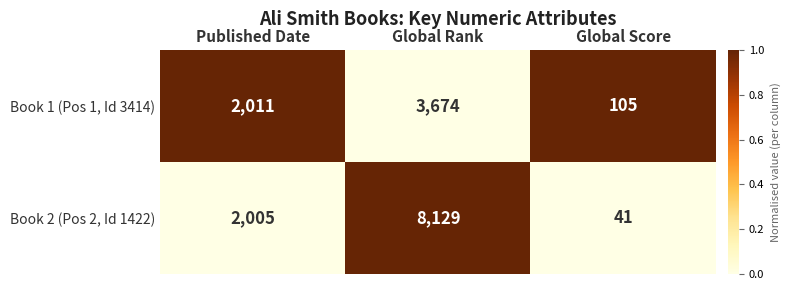

What is the greatest value displayed?

8129